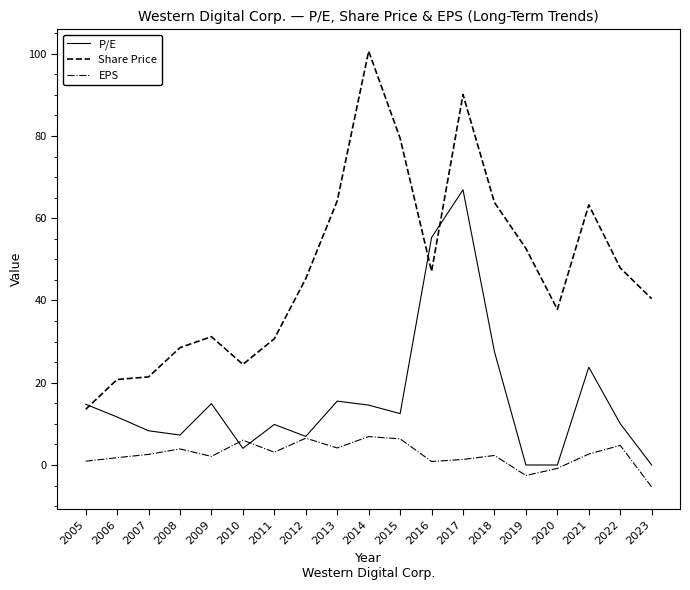

The P/E series shows 8.3 at 2007. True or false?

True